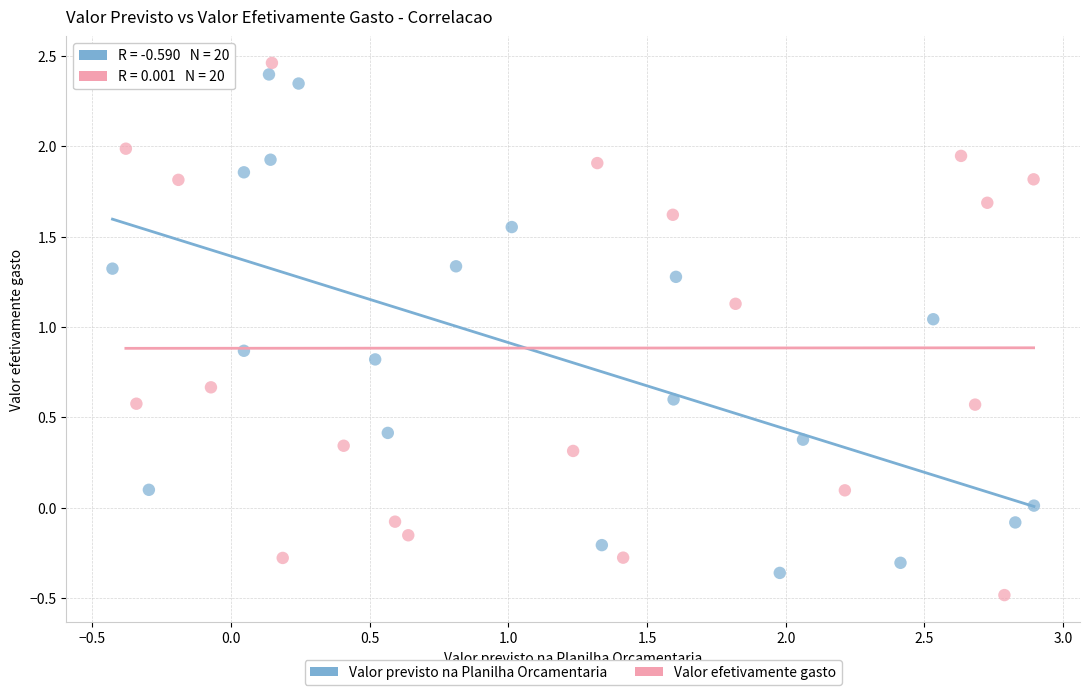

Which series reaches the maximum Y coordinate?

Valor efetivamente gasto